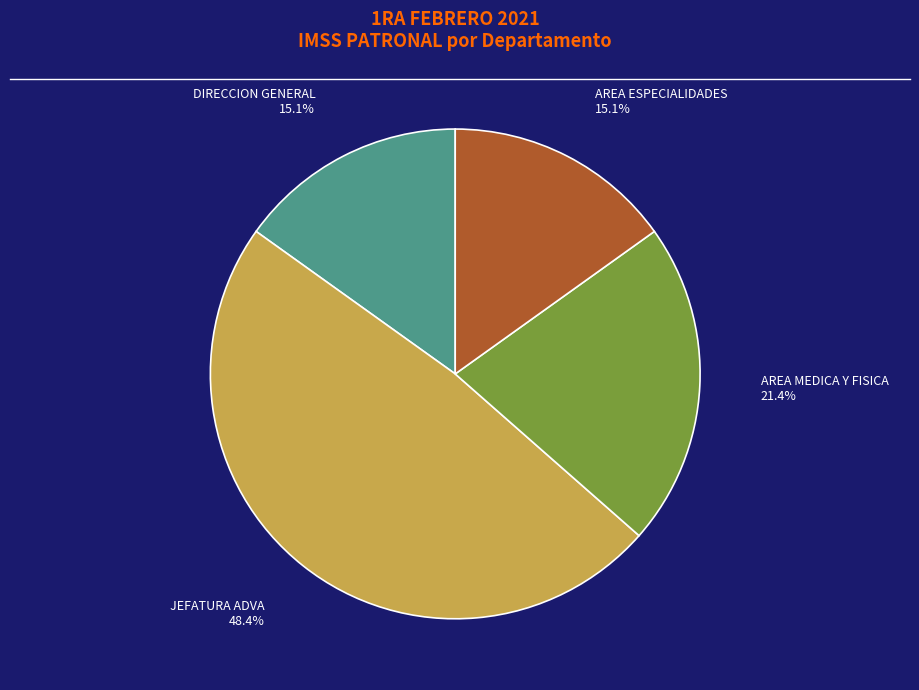

Approximately how many times larger is the value at AREA MEDICA Y FISICA compared to DIRECCION GENERAL?

1.4